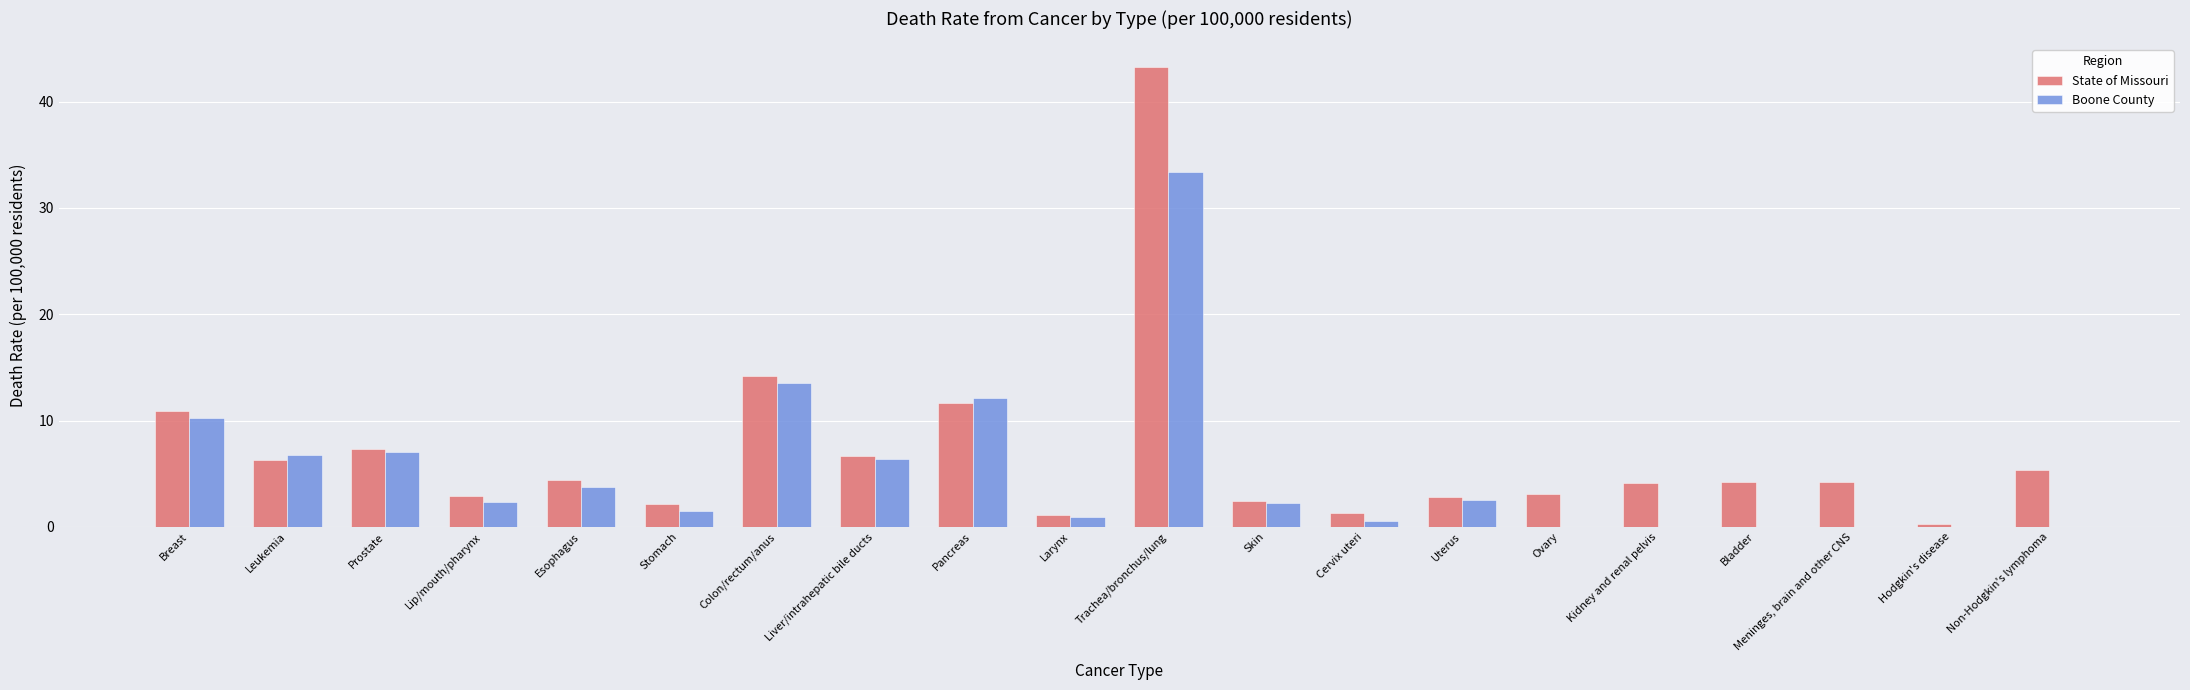

What is the average value of the State of Missouri series?

6.9